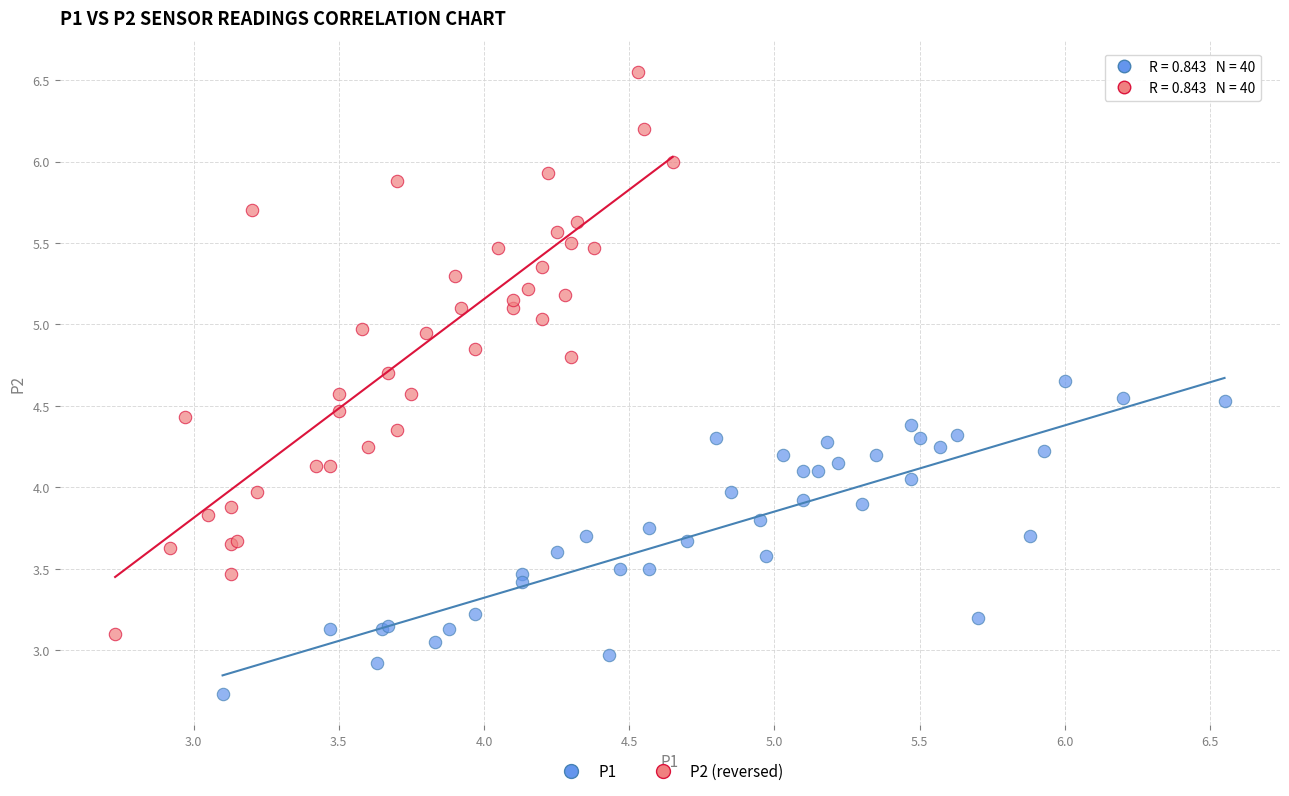

Which series has the largest Y range (max minus min)?

P2 (reversed)